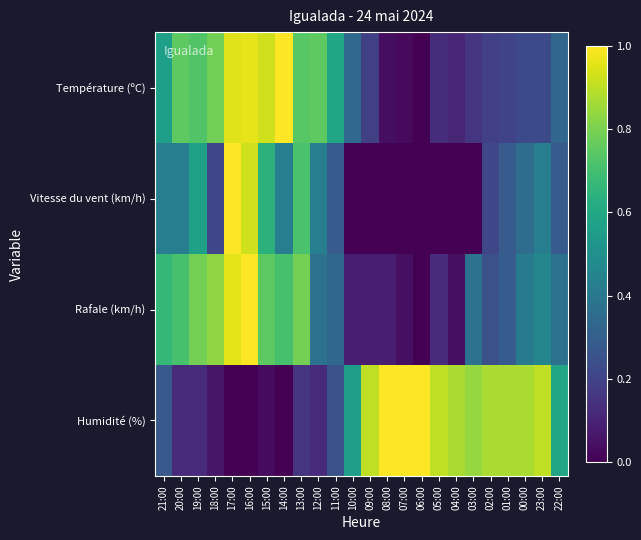

Which series changed the most between 21:00 and 16:00?

Vitesse du vent (km/h)